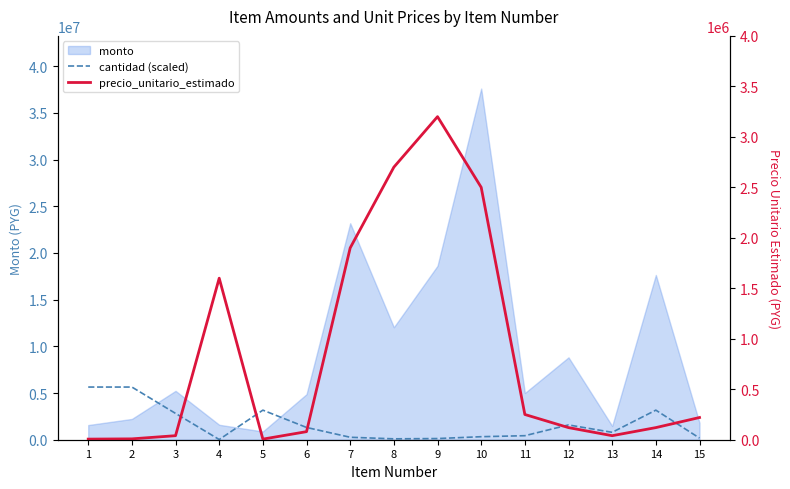

What is the difference between the second highest and minimum values in the precio_unitario_estimado series?

2694000.0